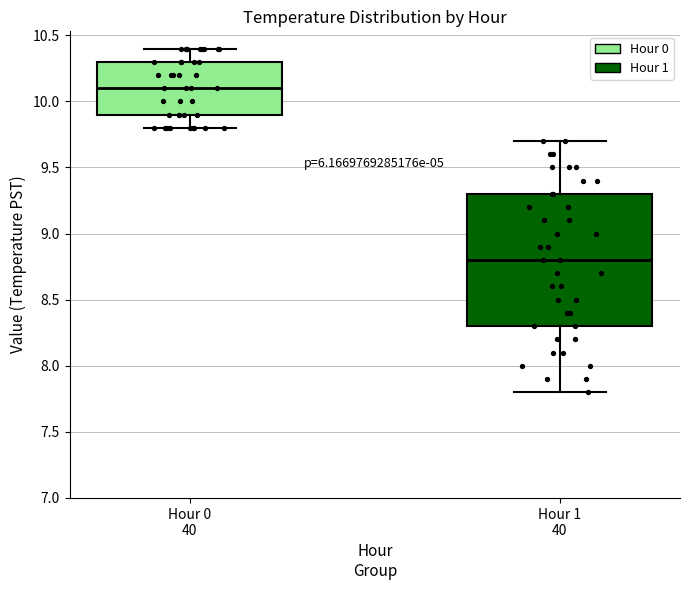

Reading left to right, read every box against the y-axis: the position of its median line, the range the box covers, and the ends of its whiskers. The values are not printed on the chart, so give them approximately, as read against the axis.

Hour 0 40: median 10.1, box 9.9 to 10.3, whiskers 9.8 to 10.4
Hour 1 40: median 8.8, box 8.3 to 9.3, whiskers 7.8 to 9.7